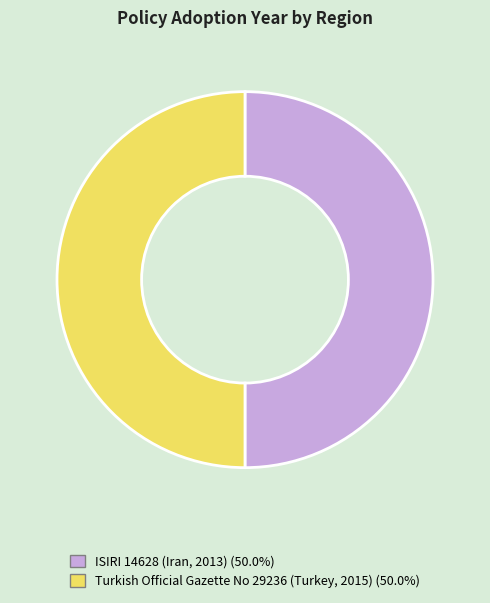

Count the number of slices in the pie.

2